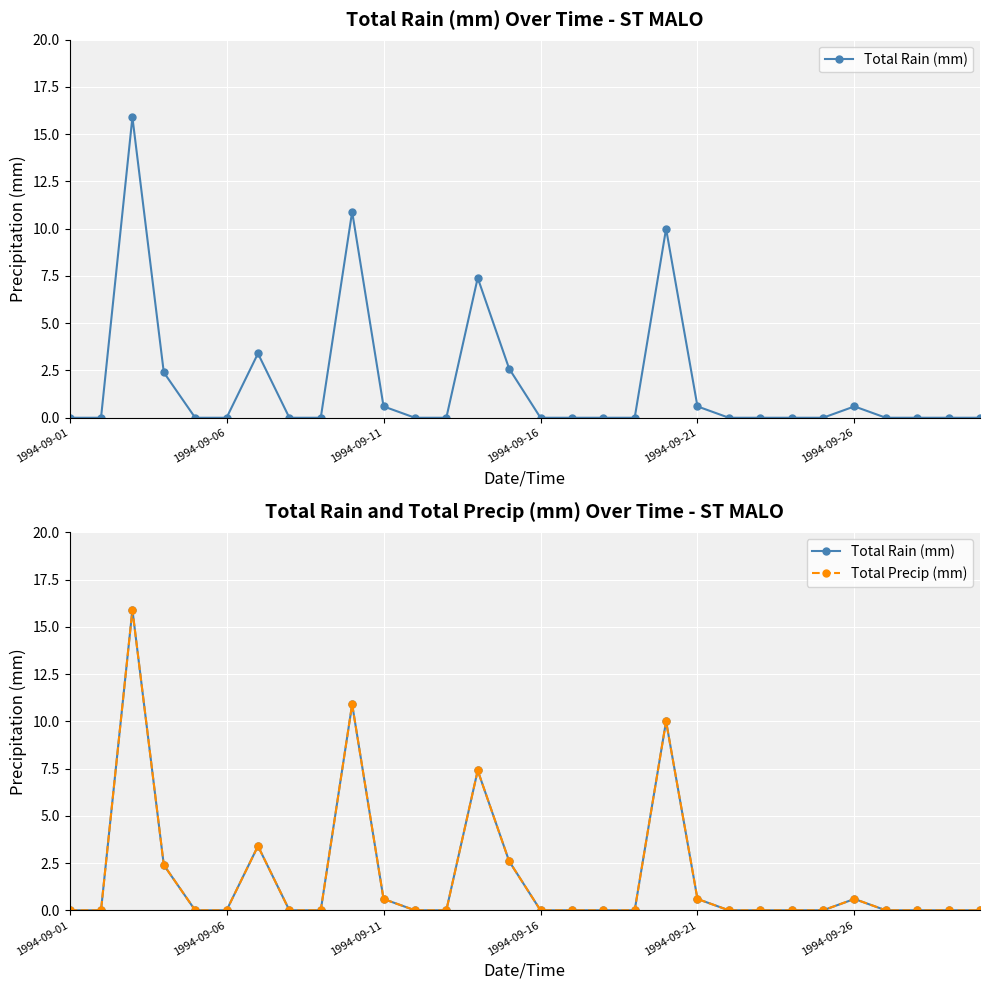

List the series in order of their peak value, highest first.

Total Rain (mm), Total Precip (mm)